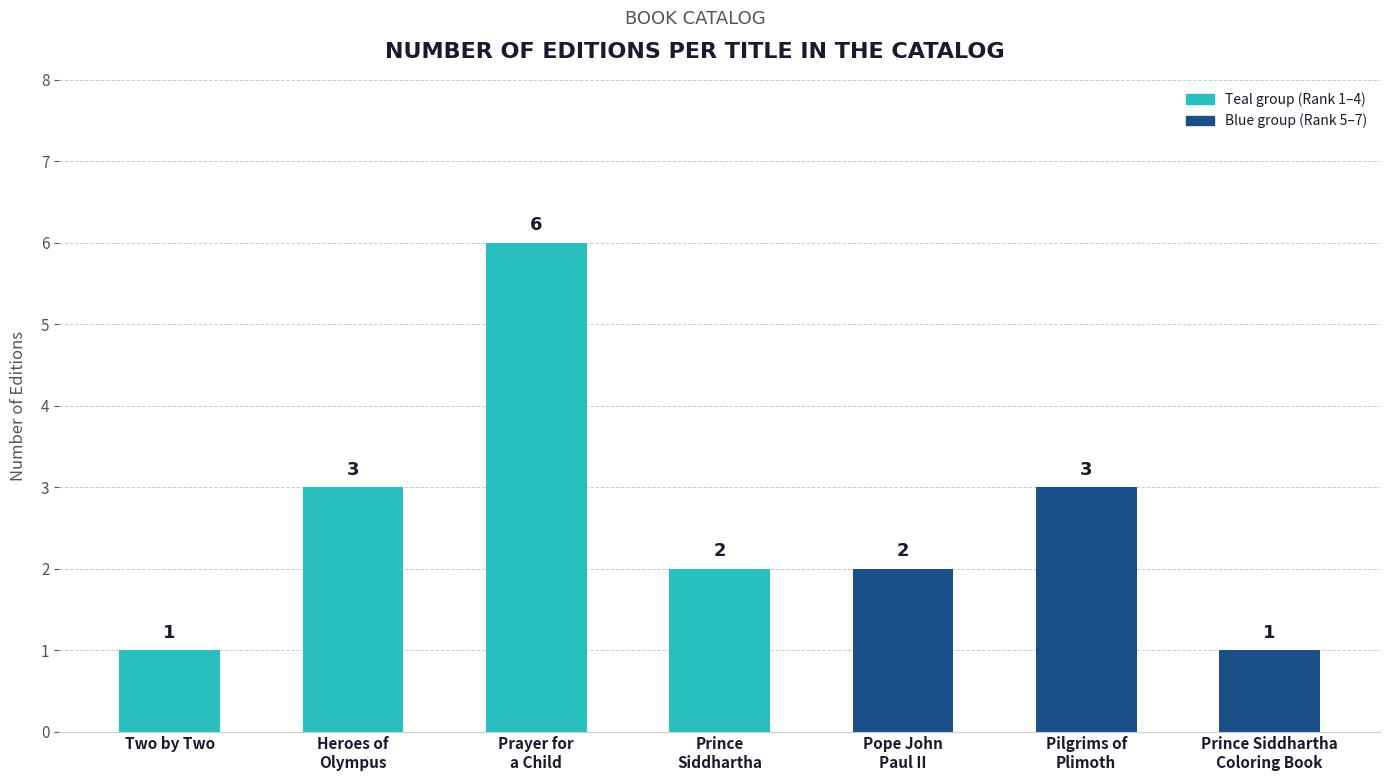

The chart shows a value of 0 at Two by Two. True or false?

False